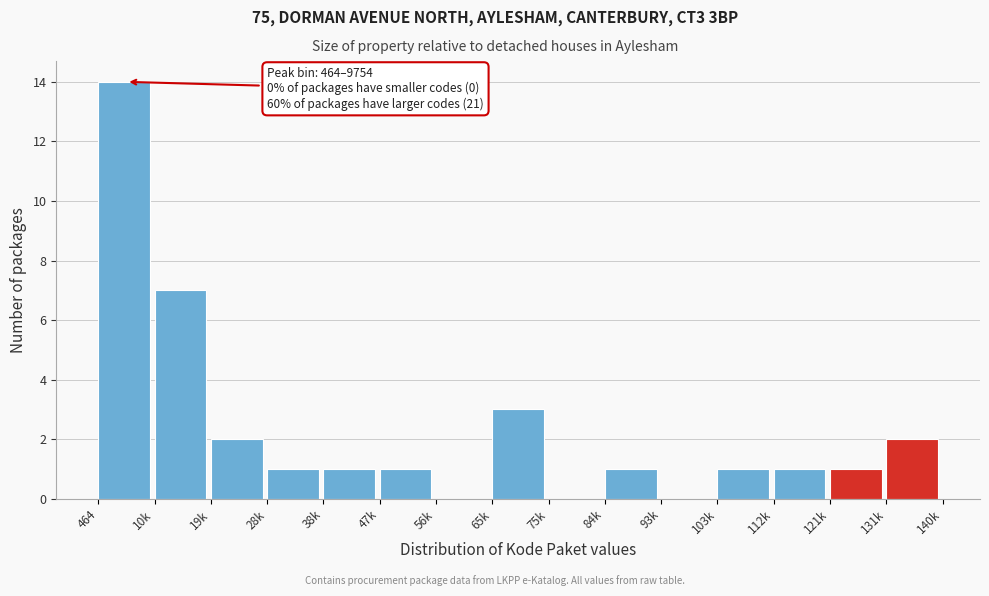

Reading right to left, what are all the values shown in this chart?

131k=2	121k=1	112k=1	103k=1	93k=0	84k=1	75k=0	65k=3	56k=0	47k=1	38k=1	28k=1	19k=2	10k=7	464=14